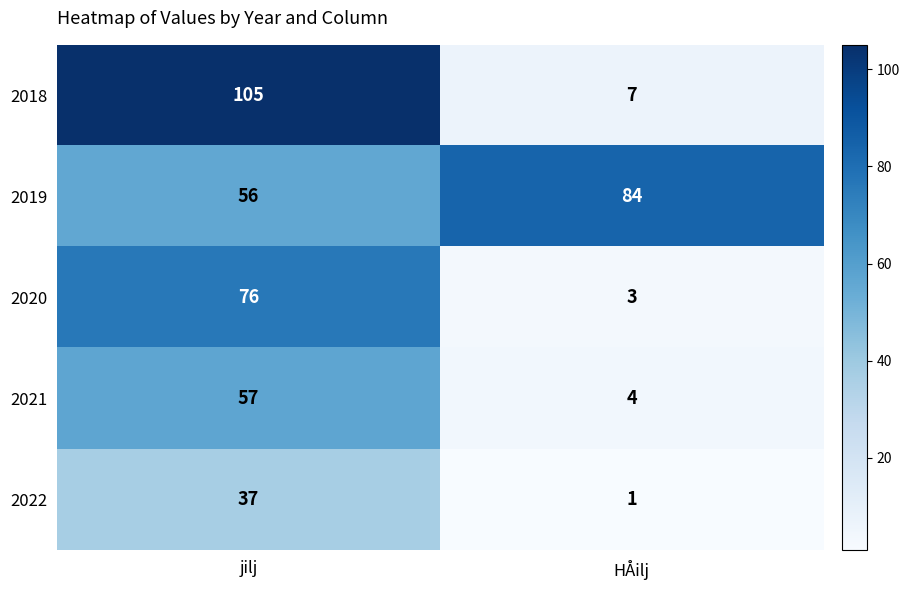

Which series has the largest range (max minus min)?

2018